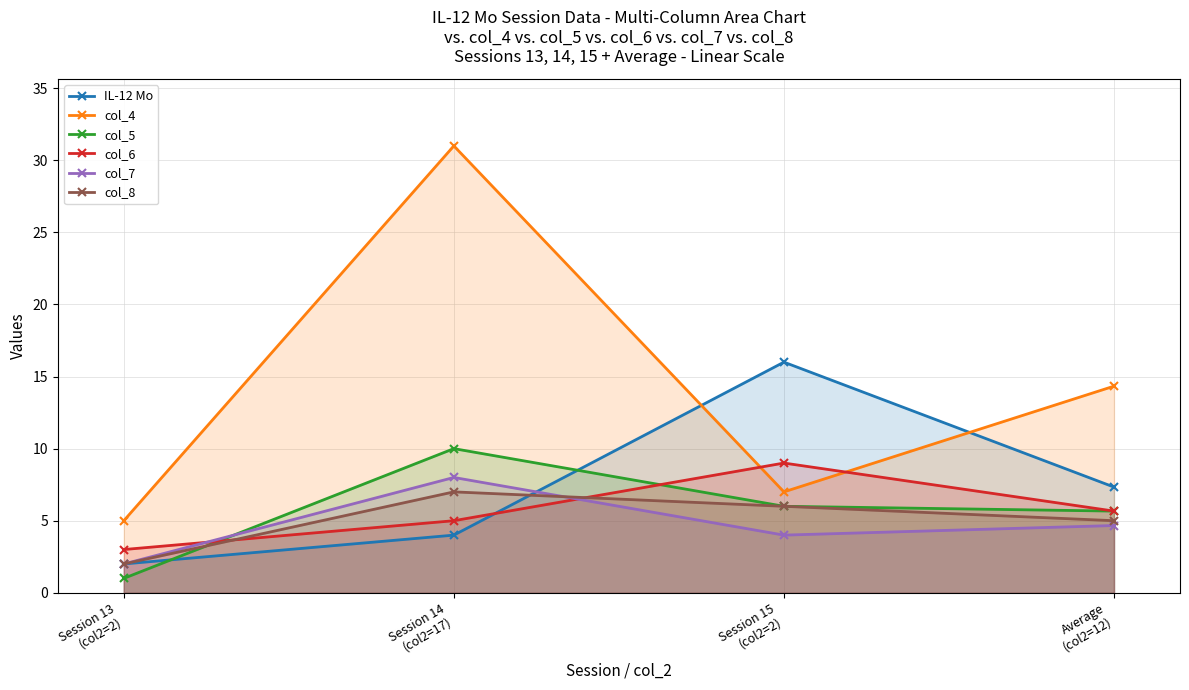

In IL-12 Mo, how many points are higher than both neighbors (excluding endpoints)?

1